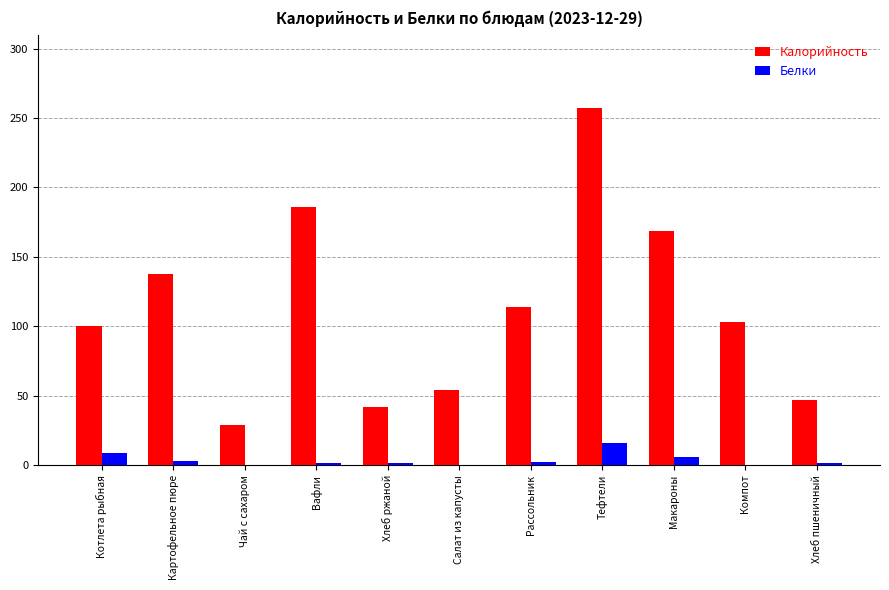

Is the value of Калорийность at Компот greater than the value of Белки at Картофельное пюре?

Yes